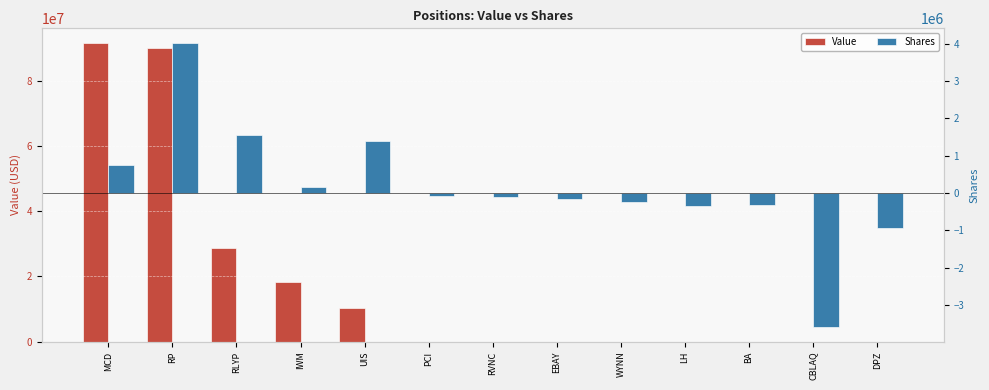

What is the sum of all Value values?

238598000